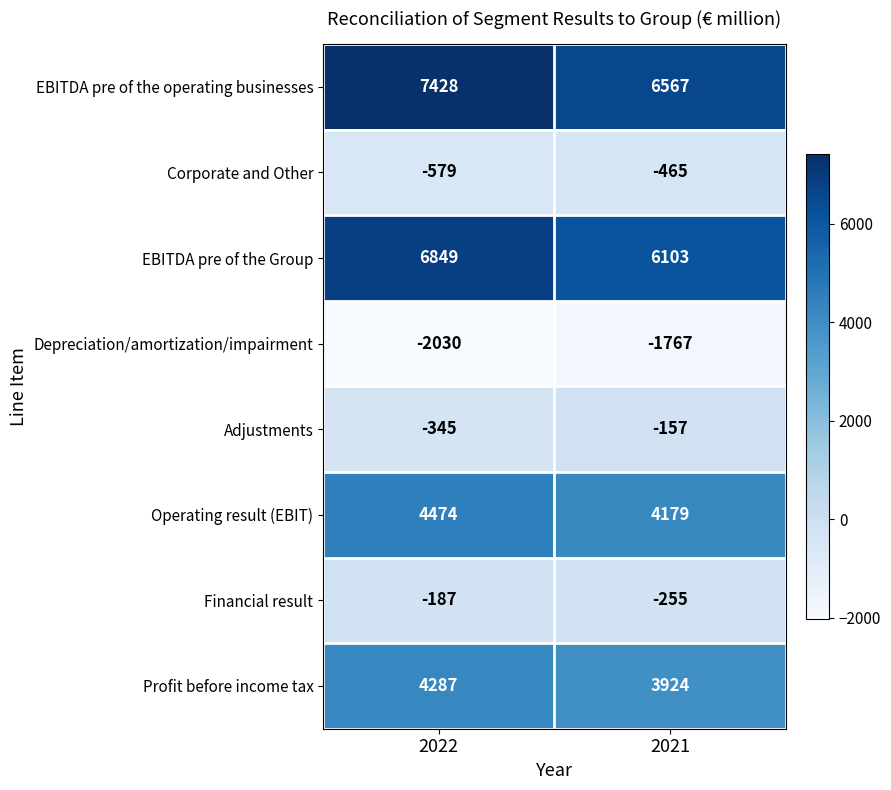

What is the highest value of the EBITDA pre of the operating businesses series?

7428